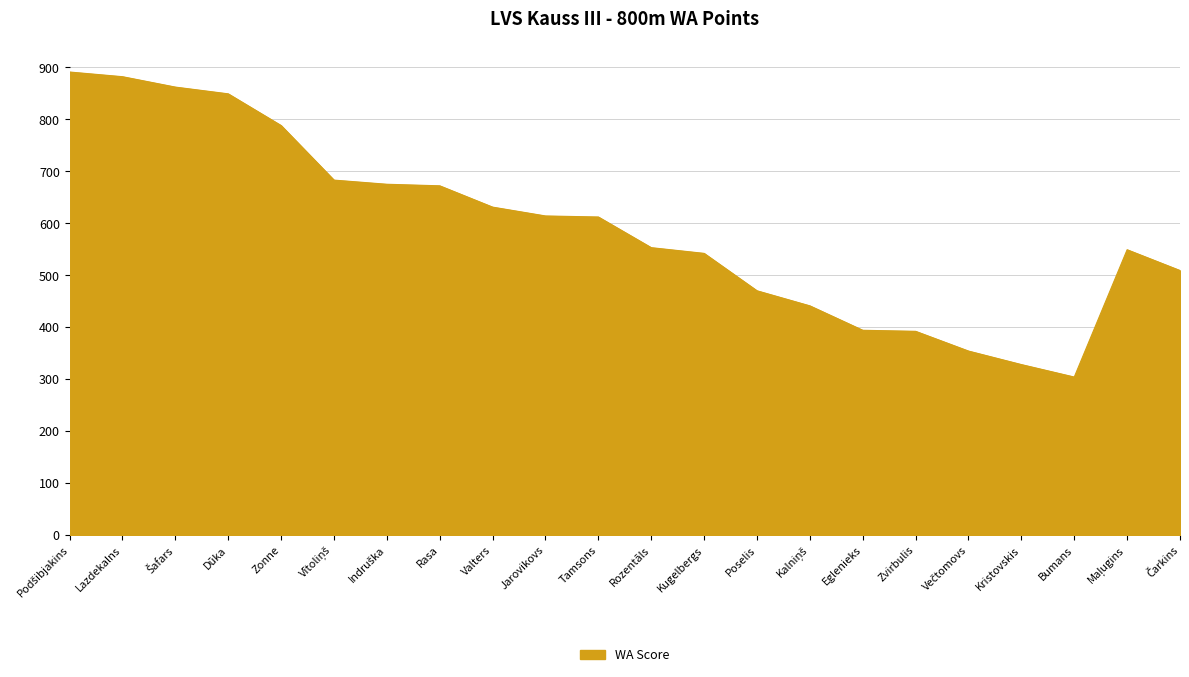

What is the ratio of the value at Kugelbergs to the value at Jarovikovs?

0.9